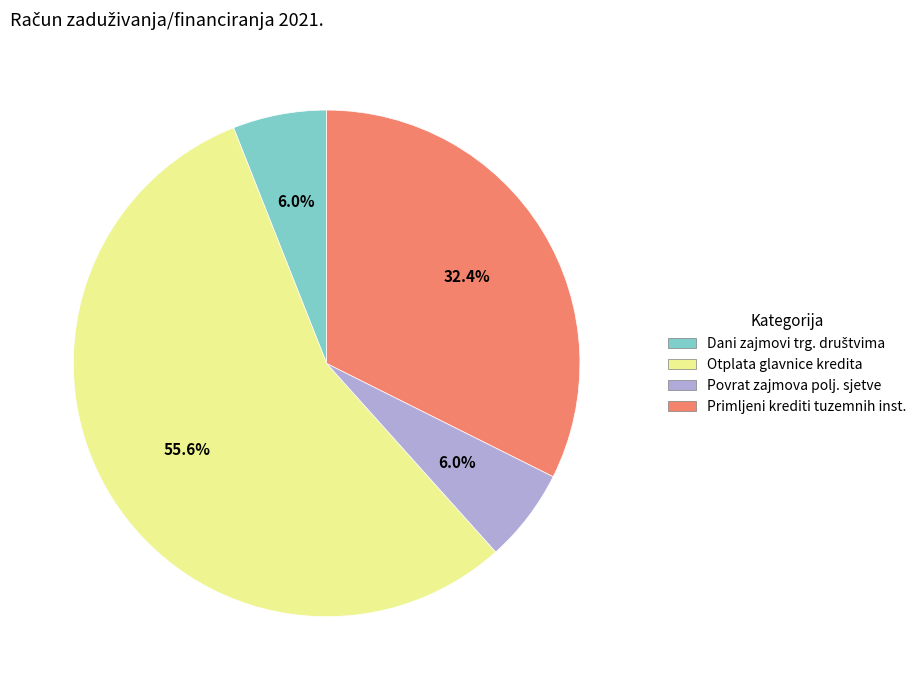

Which has a higher value, Primljeni krediti tuzemnih inst. or Otplata glavnice kredita?

Otplata glavnice kredita